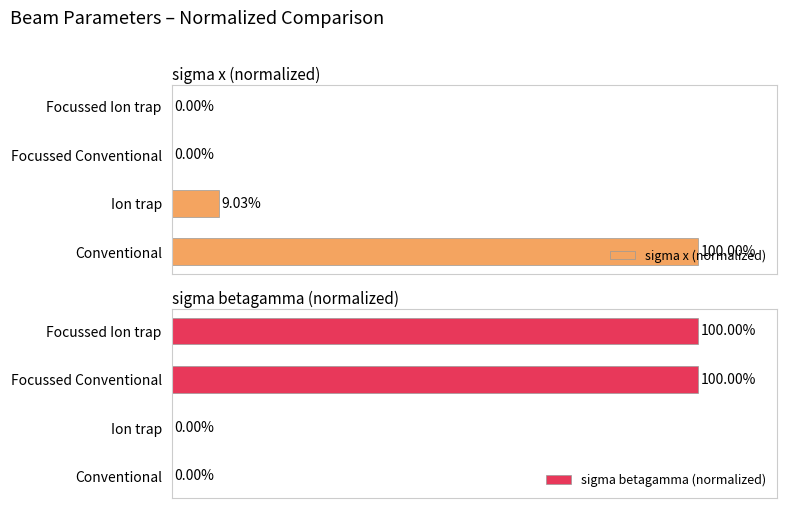

Which series changed the most between 0 and 3?

sigma x (normalized)